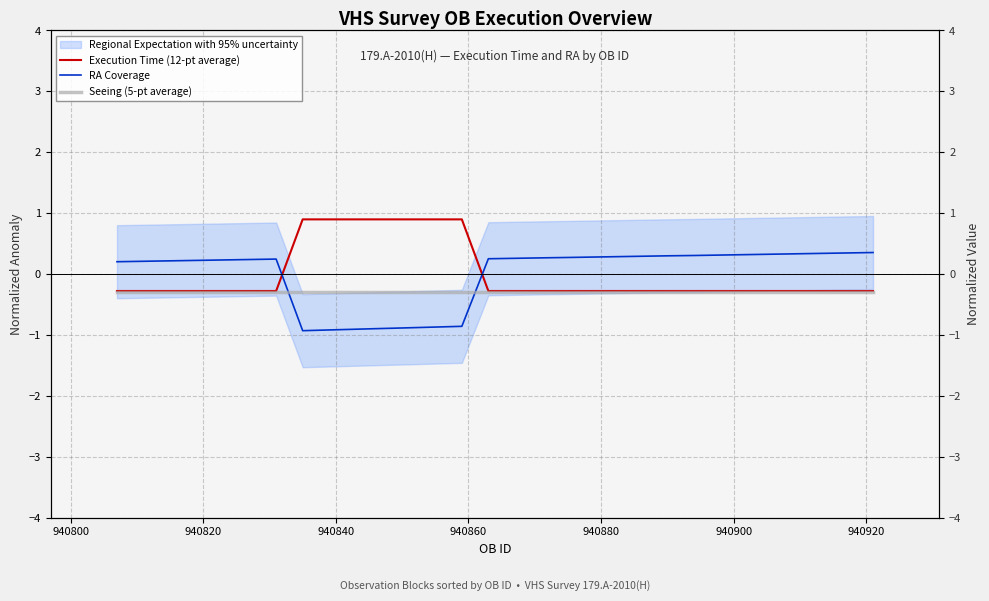

What is the maximum value shown in the chart?

0.9